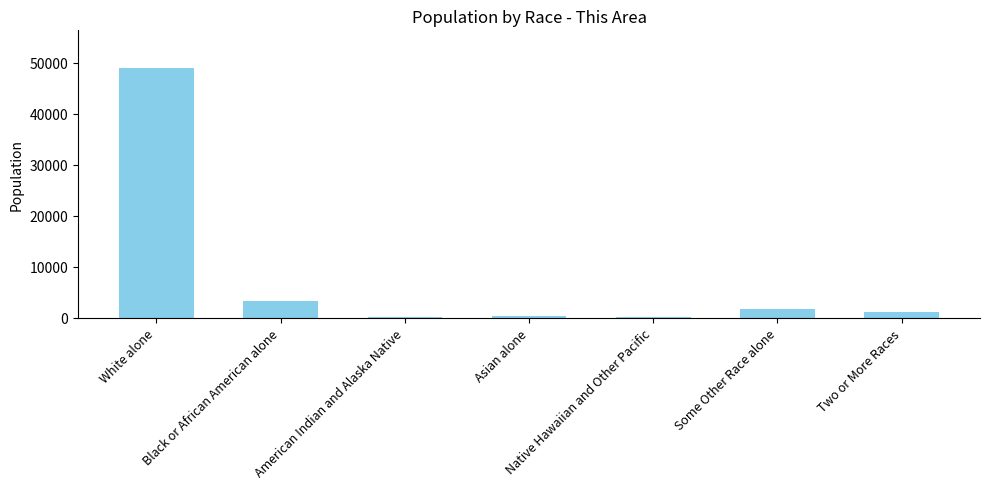

What is the sum of all values?

55670